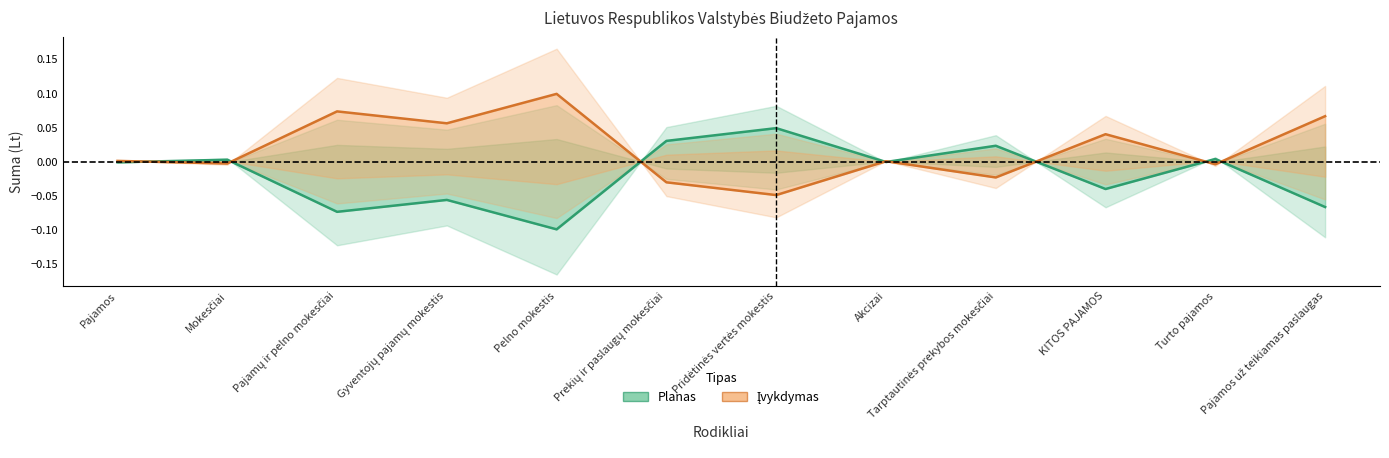

What is the minimum value for Planas?

-0.1